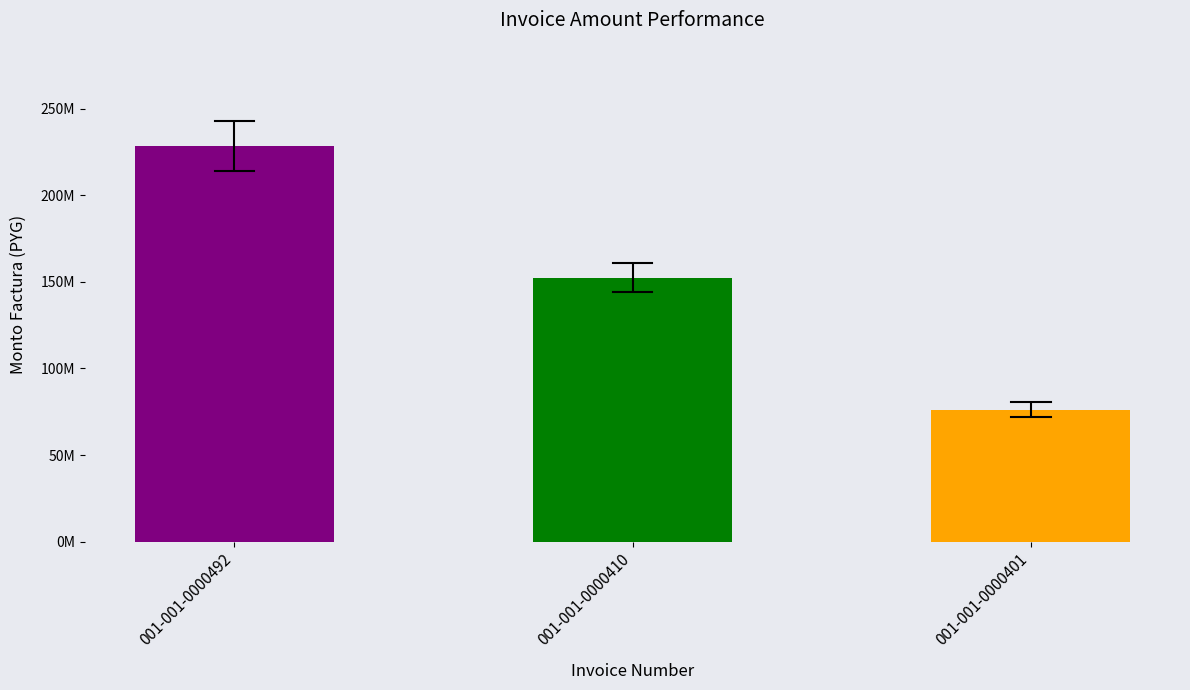

Reading left to right, list all the values displayed in this chart.

228600000	152400000	76200000